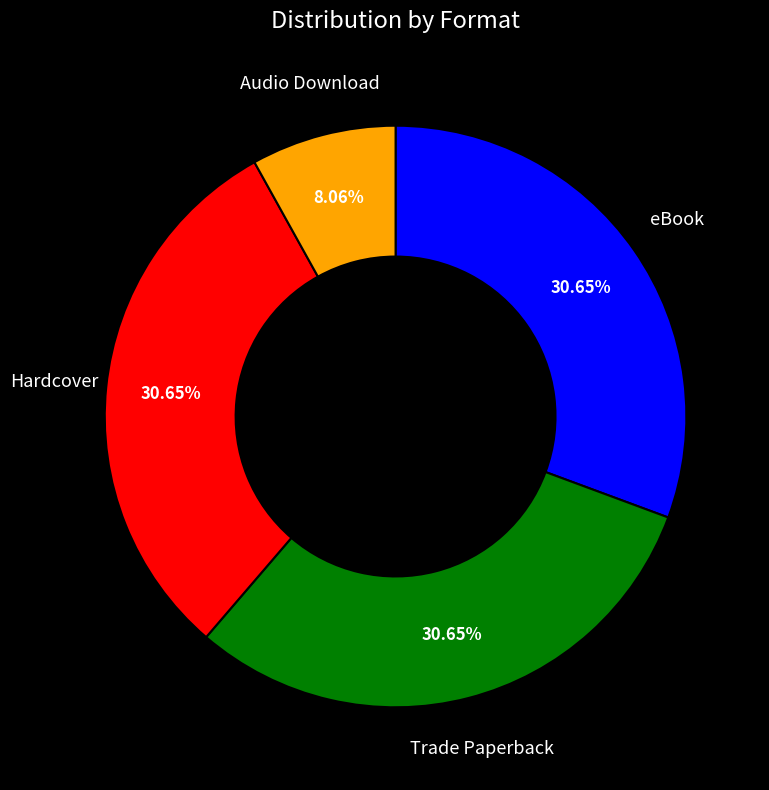

What is the smallest slice in the pie chart?

Audio Download